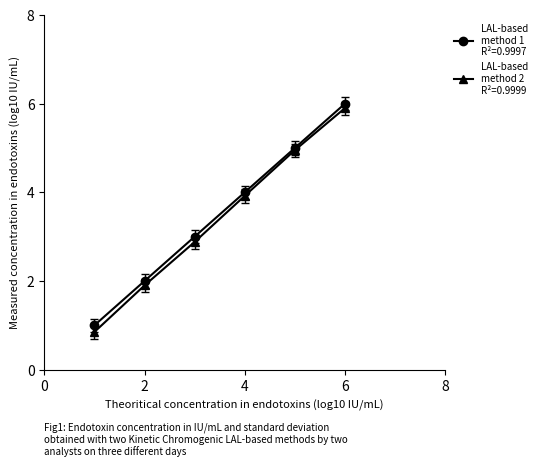

What is the greatest value displayed?

6.0